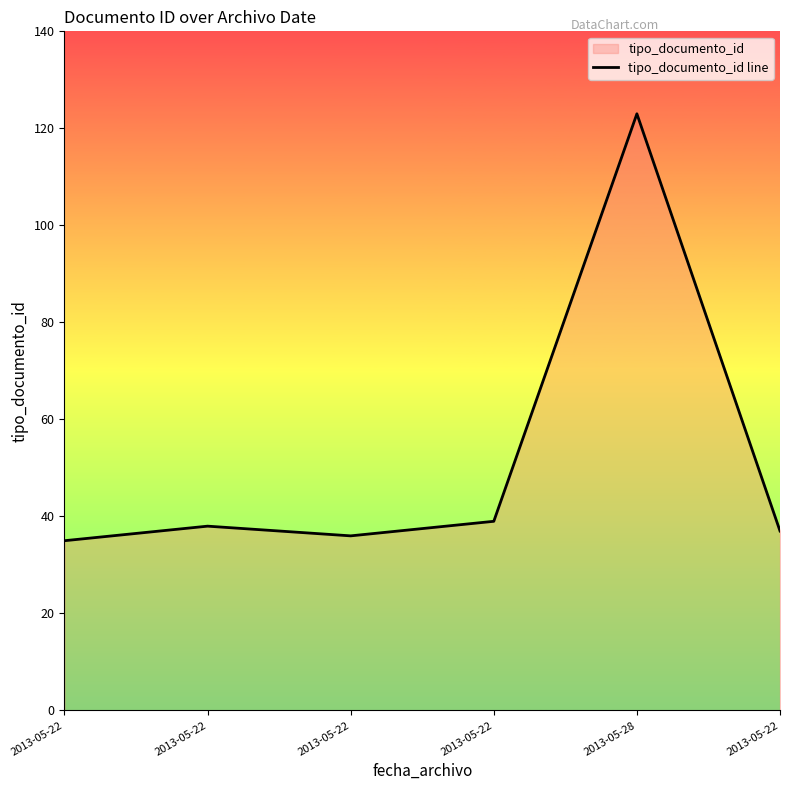

List the labels in order of value, smallest first.

2013-05-22, 2013-05-22, 2013-05-22, 2013-05-22, 2013-05-22, 2013-05-28